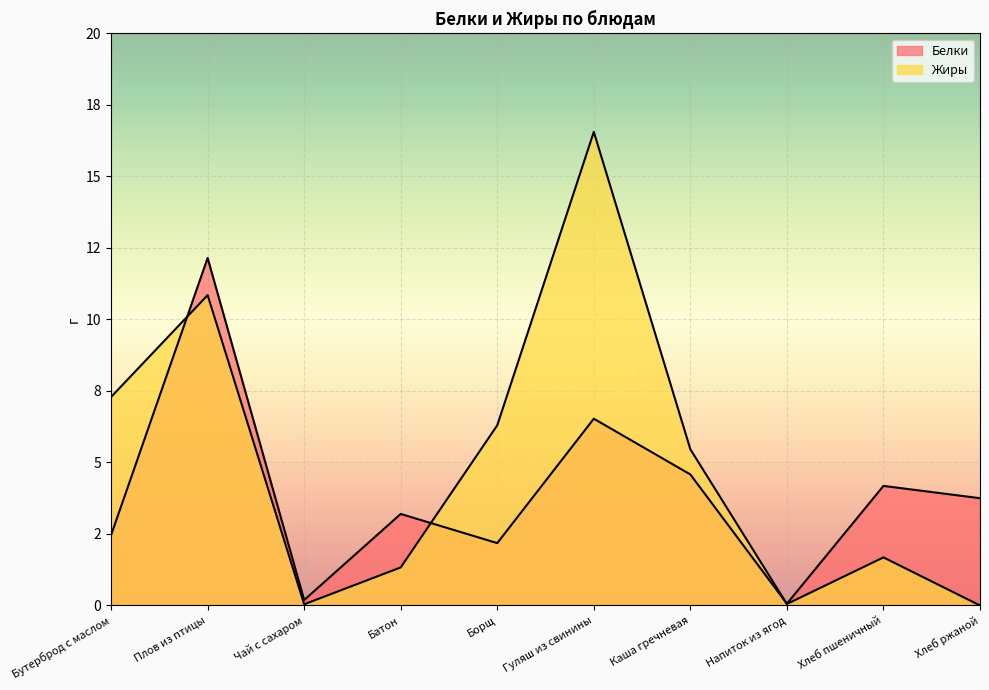

What is the label of the 7th point from the right?

Батон